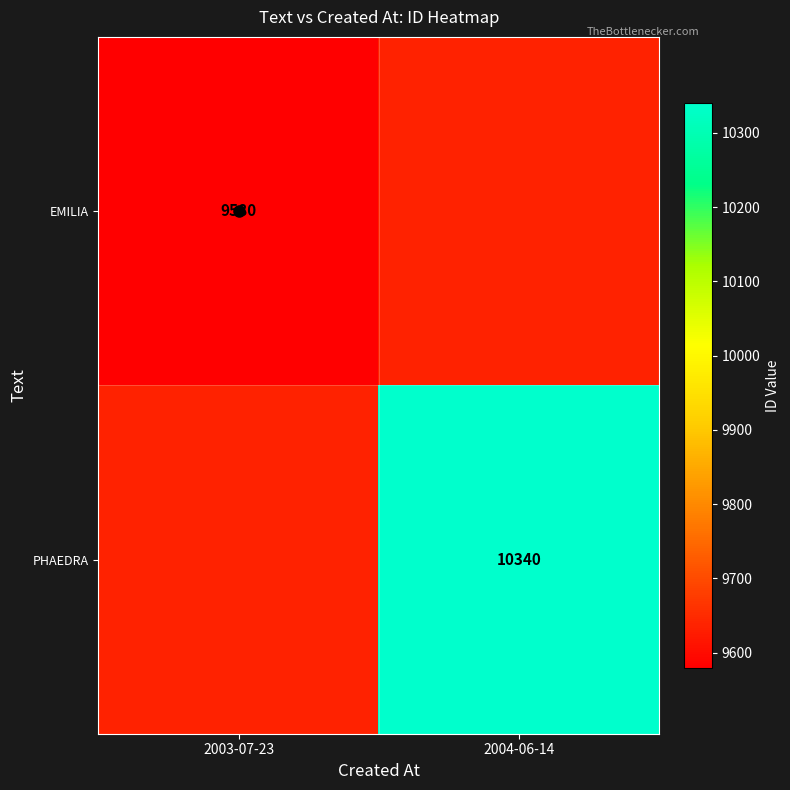

Which label corresponds to the smallest value in the chart?

2003-07-23